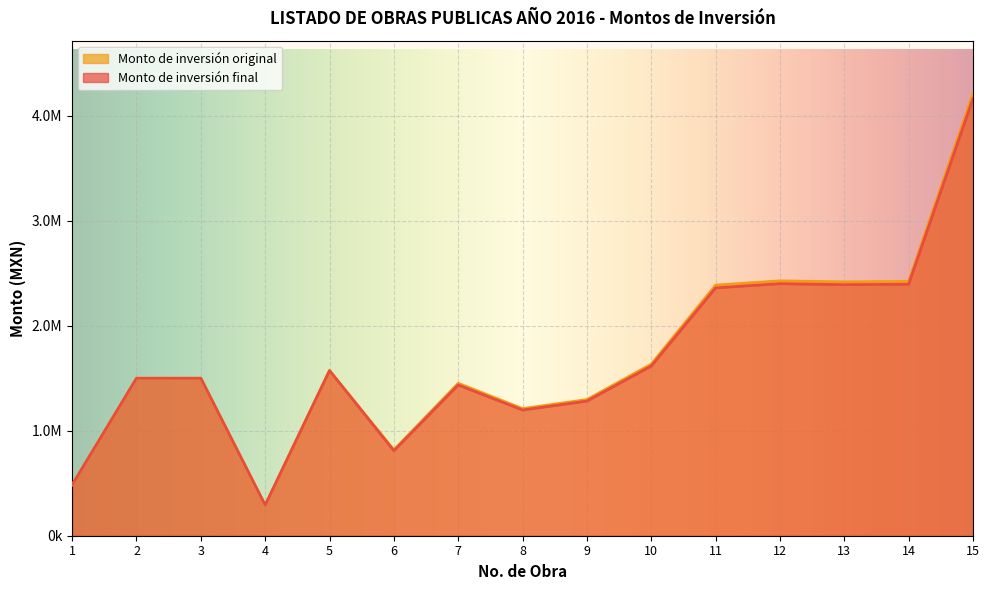

Where is Monto de inversión final nearest to the value 2227869?

11